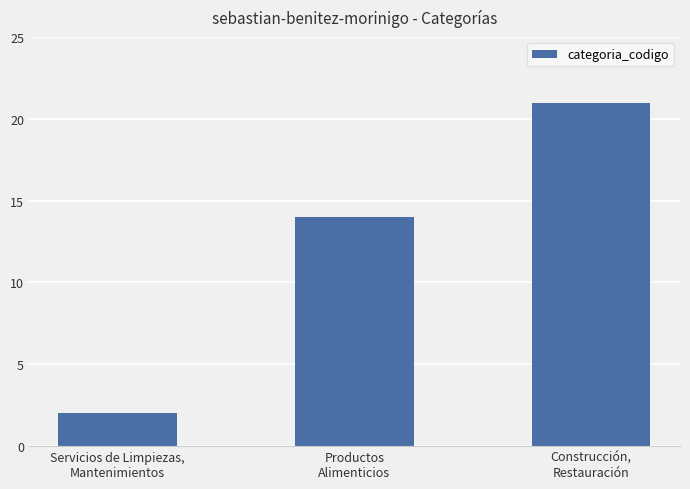

What is the difference between the maximum and minimum values?

19